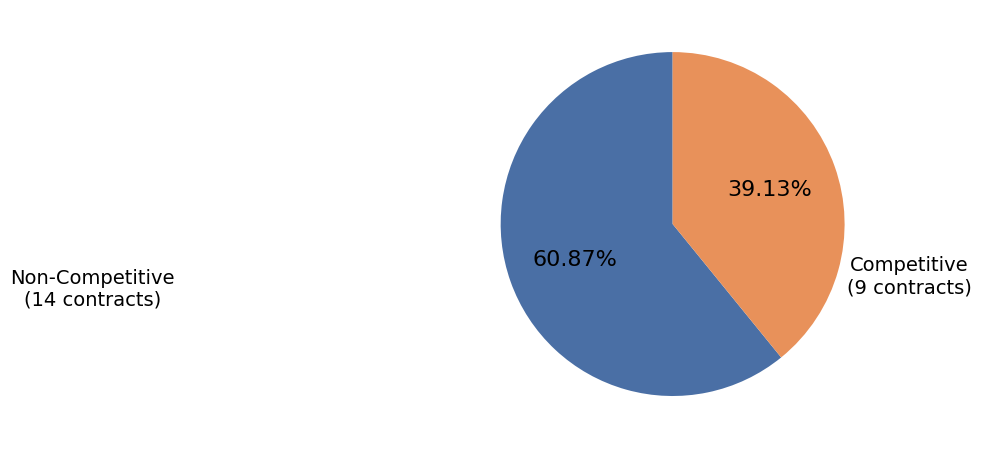

Count the number of slices in the pie.

2